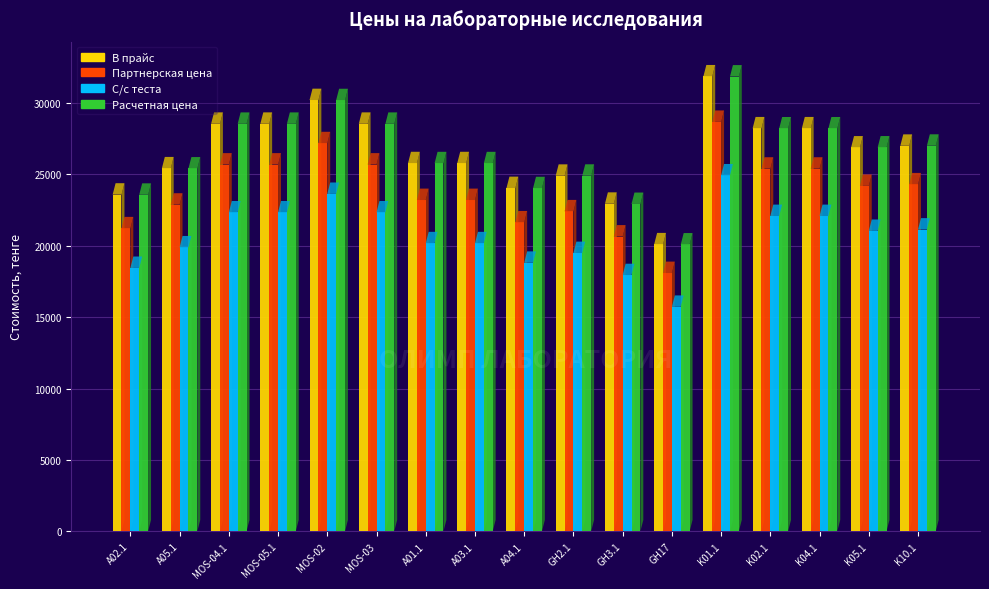

What is the difference between the highest and lowest values at K05.1?

5844